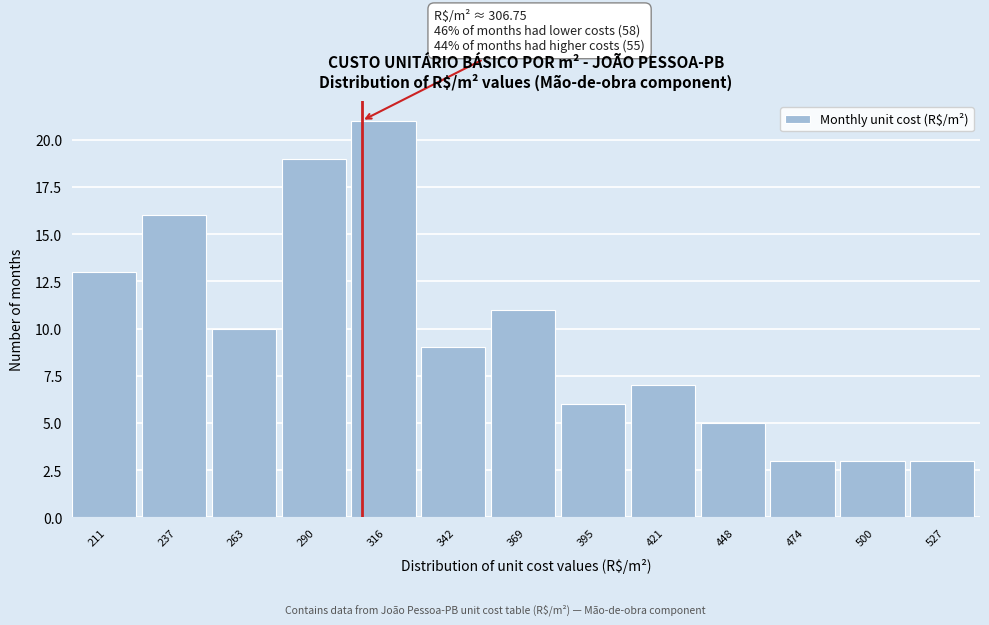

Over which range of the x-axis is the bar tallest?

305 to 330